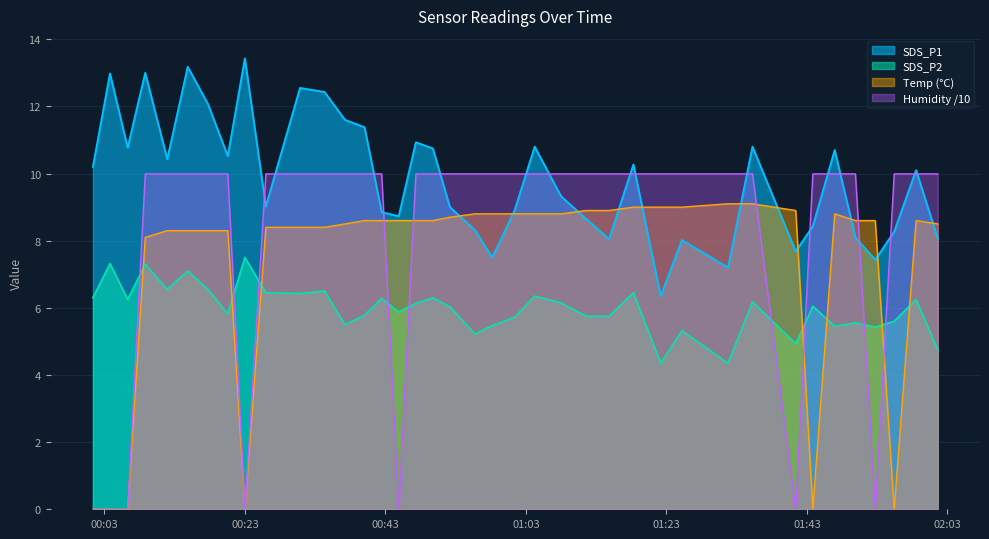

Reading left to right, extract all data points from this chart.

SDS_P1: 10.2	13.0	10.8	13.0	10.4	13.2	12.1	10.5	13.4	9.0	12.6	12.4	11.6	11.4	8.8	8.7	10.9	10.8	9.0	8.3	7.5	8.9	10.8	9.3	8.7	8.1	10.3	6.3	8.0	7.2	10.8	7.7	8.4	10.7	8.1	7.4	8.3	10.1	8.1
SDS_P2: 6.3	7.3	6.2	7.3	6.5	7.1	6.5	5.8	7.5	6.5	6.4	6.5	5.5	5.8	6.3	5.9	6.1	6.3	6.0	5.2	5.5	5.7	6.3	6.2	5.8	5.8	6.5	4.3	5.3	4.3	6.2	4.9	6.0	5.5	5.5	5.4	5.6	6.2	4.8
Temp: 0.0	0.0	0.0	8.1	8.3	8.3	8.3	8.3	0.0	8.4	8.4	8.4	8.5	8.6	8.6	8.6	8.6	8.6	8.7	8.8	8.8	8.8	8.8	8.8	8.9	8.9	9.0	9.0	9.0	9.1	9.1	8.9	0.0	8.8	8.6	8.6	0.0	8.6	8.5
Humidity: 0.0	0.0	0.0	10.0	10.0	10.0	10.0	10.0	0.0	10.0	10.0	10.0	10.0	10.0	10.0	0.0	10.0	10.0	10.0	10.0	10.0	10.0	10.0	10.0	10.0	10.0	10.0	10.0	10.0	10.0	10.0	0.0	10.0	10.0	10.0	0.0	10.0	10.0	10.0